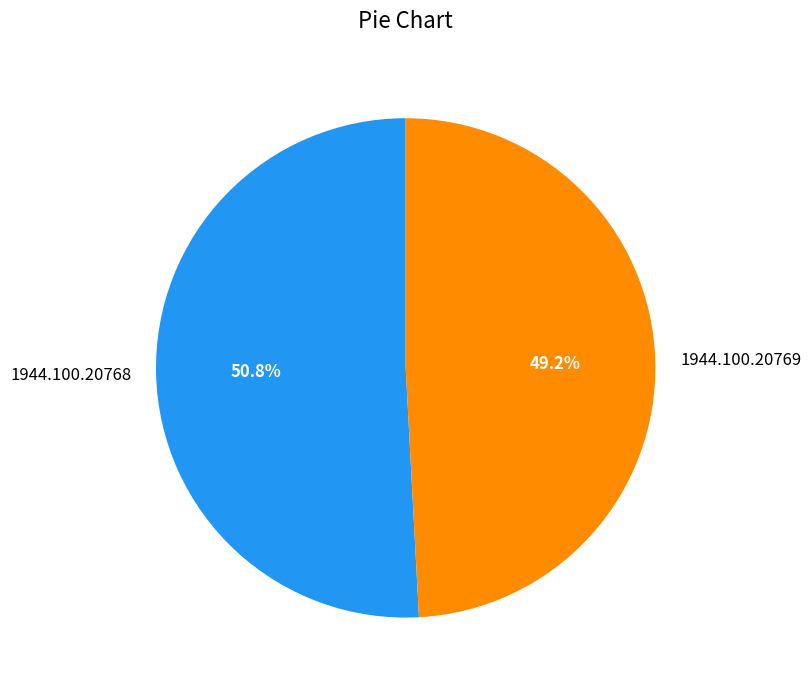

To the nearest percent, what is the average slice percentage?

50%